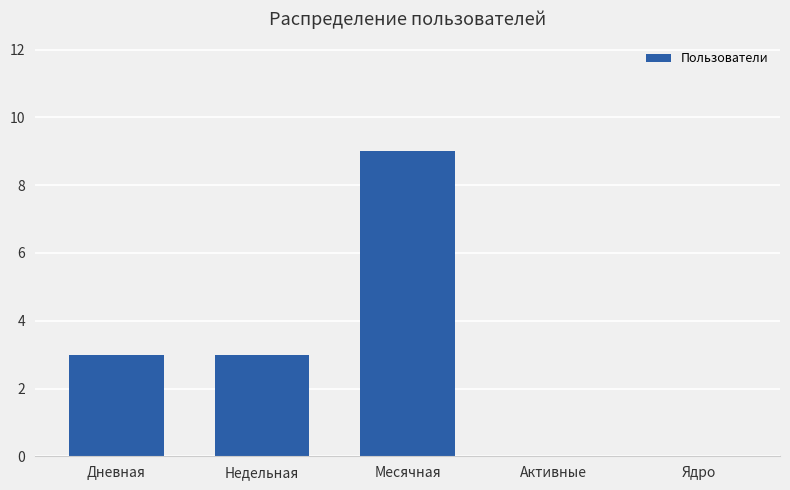

Between Месячная and Недельная, which is larger?

Месячная